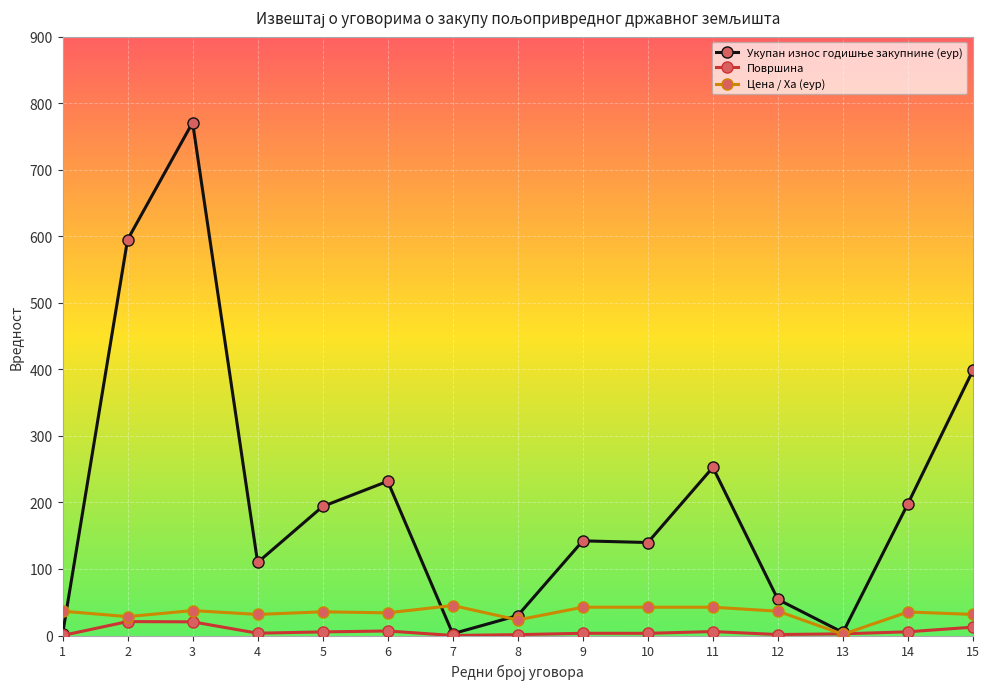

Which category has the highest value across all series?

3